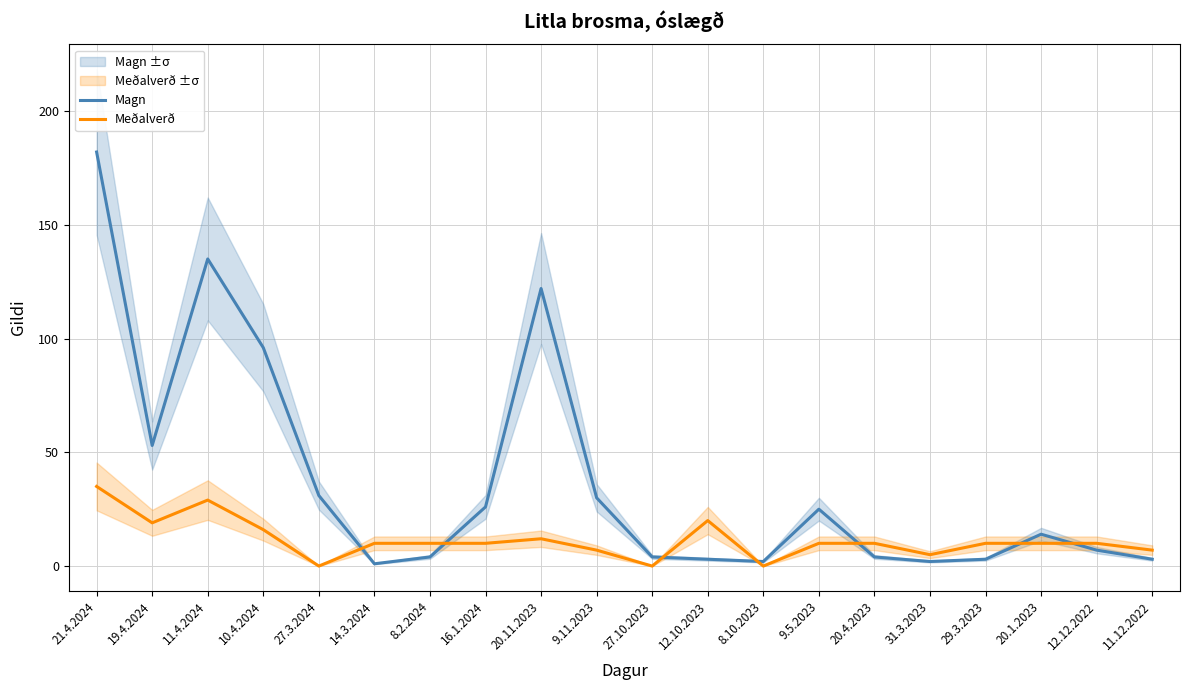

How many lines are shown in the chart?

2